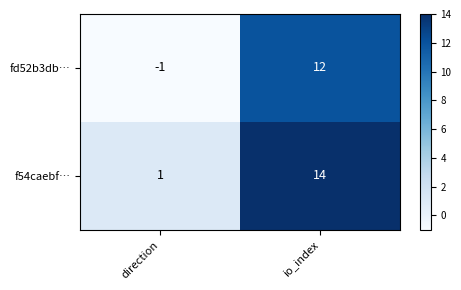

Rank the series by their average value, from lowest to highest.

fd52b3db…, f54caebf…